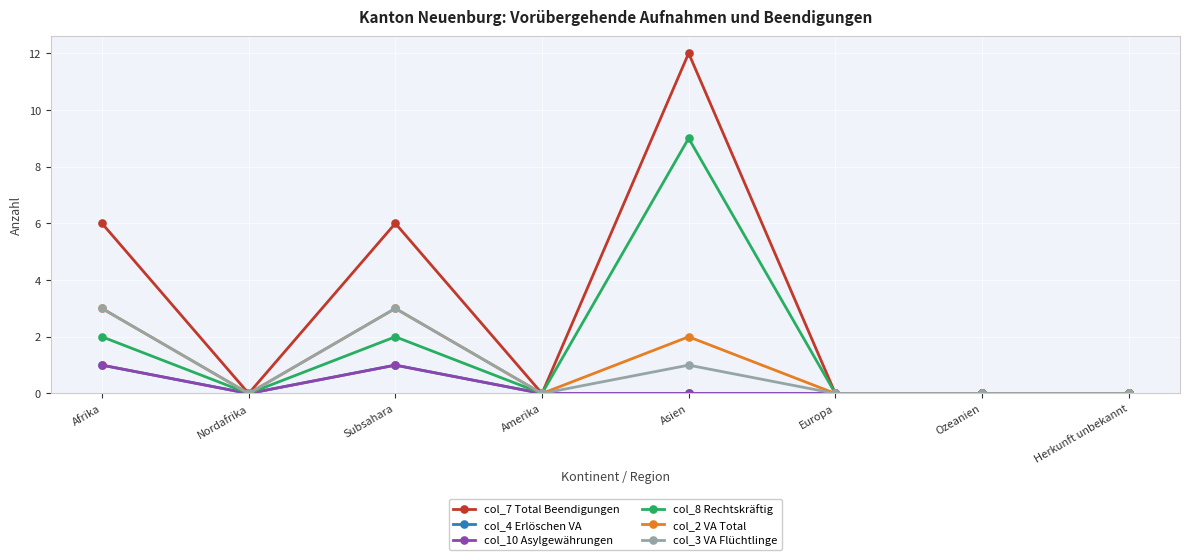

At which category does col_4 Erlöschen VA reach its first local peak?

Subsahara